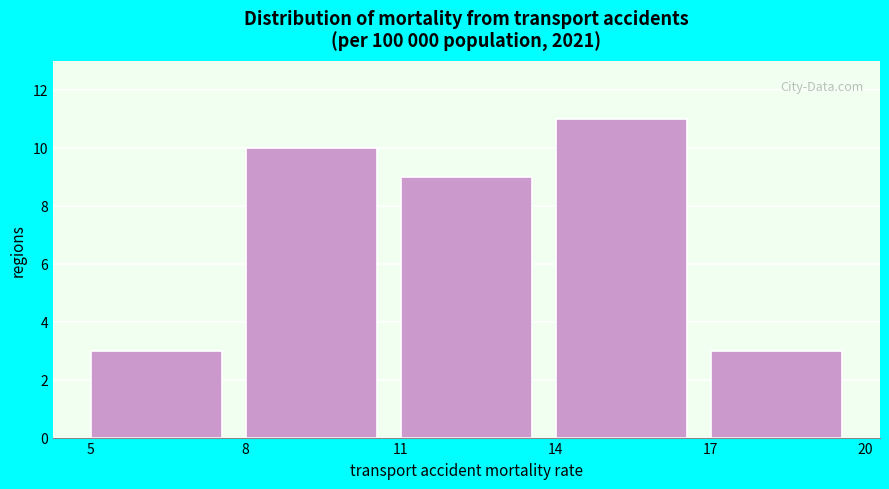

What is the height of the bar covering 14 to 17 on the x-axis? The values are not printed on the chart, so give them approximately, as read against the axis.

11